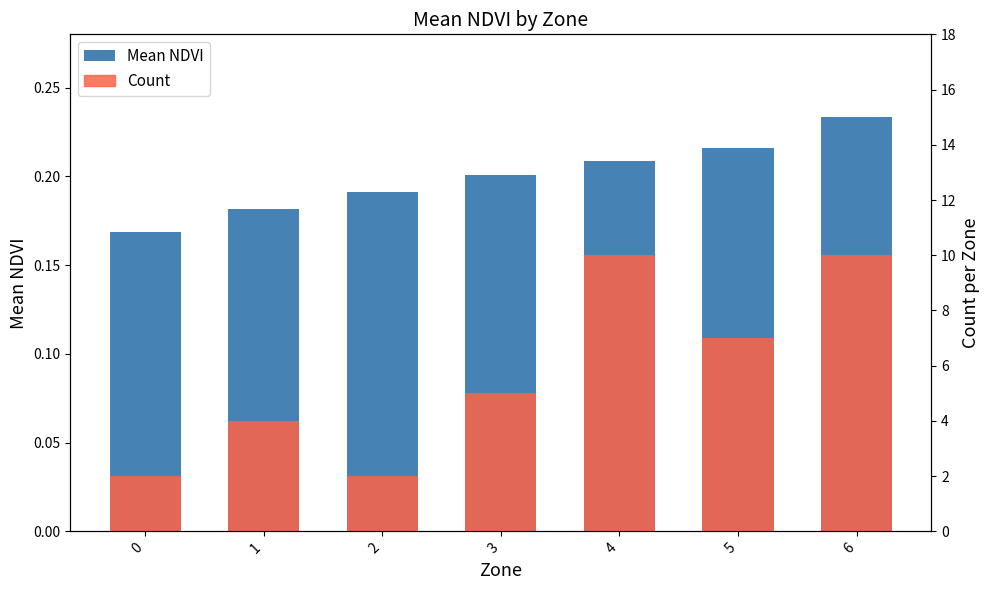

At which label does Count first exceed 5?

4